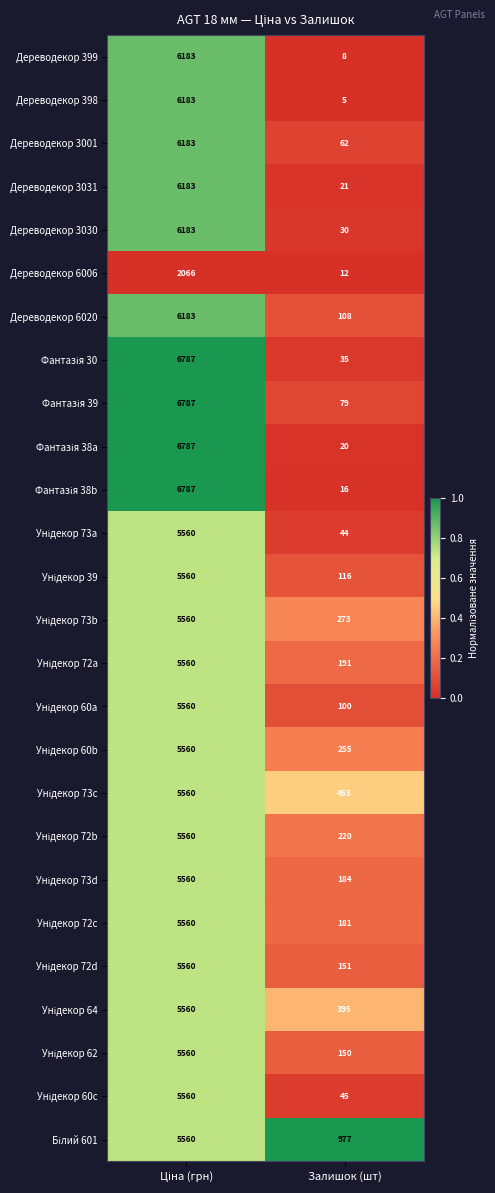

At which label is Дереводекор 399 closest to 3095?

Залишок (шт)